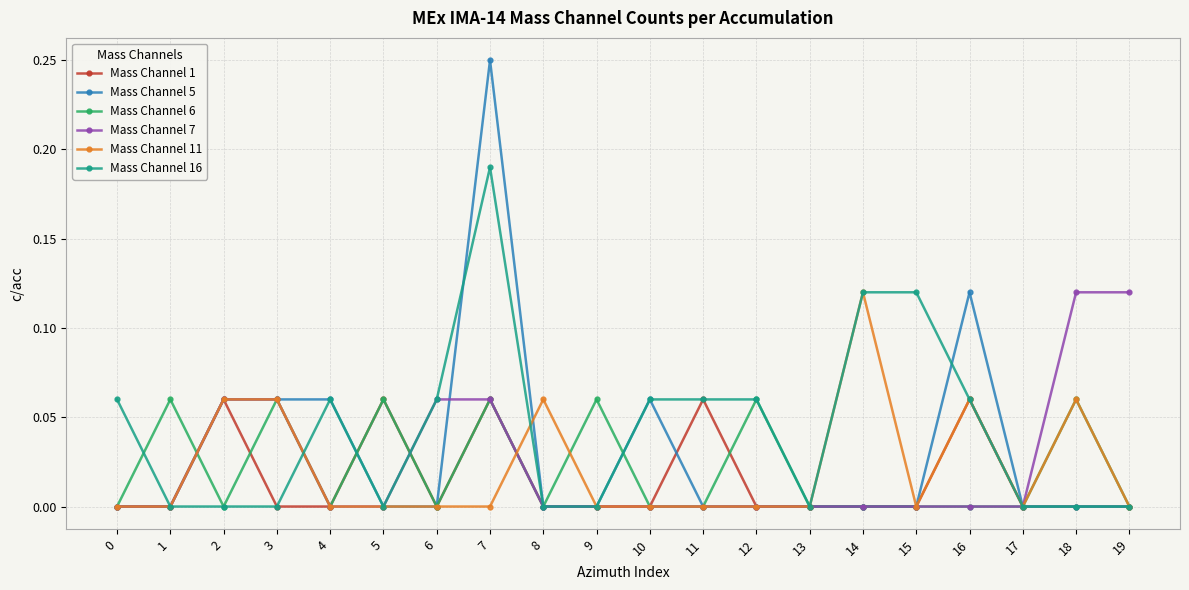

The value of Mass Channel 7 at 15 is 0.0. True or false?

True